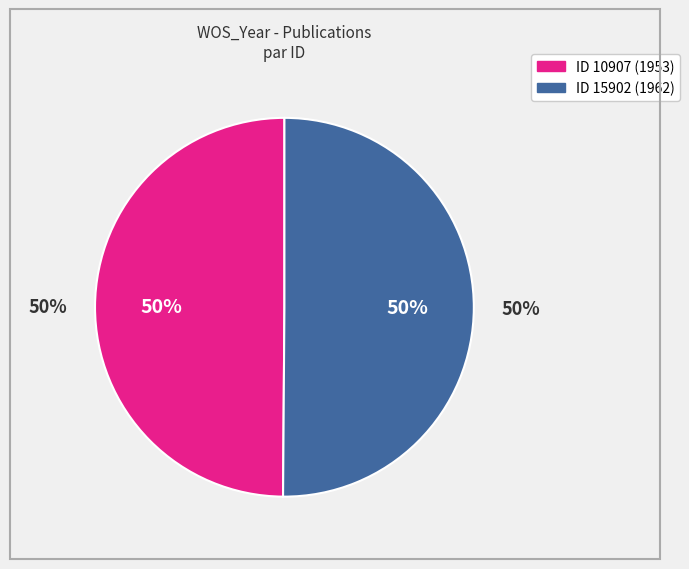

Which has a higher value, 10907 or 15902?

15902